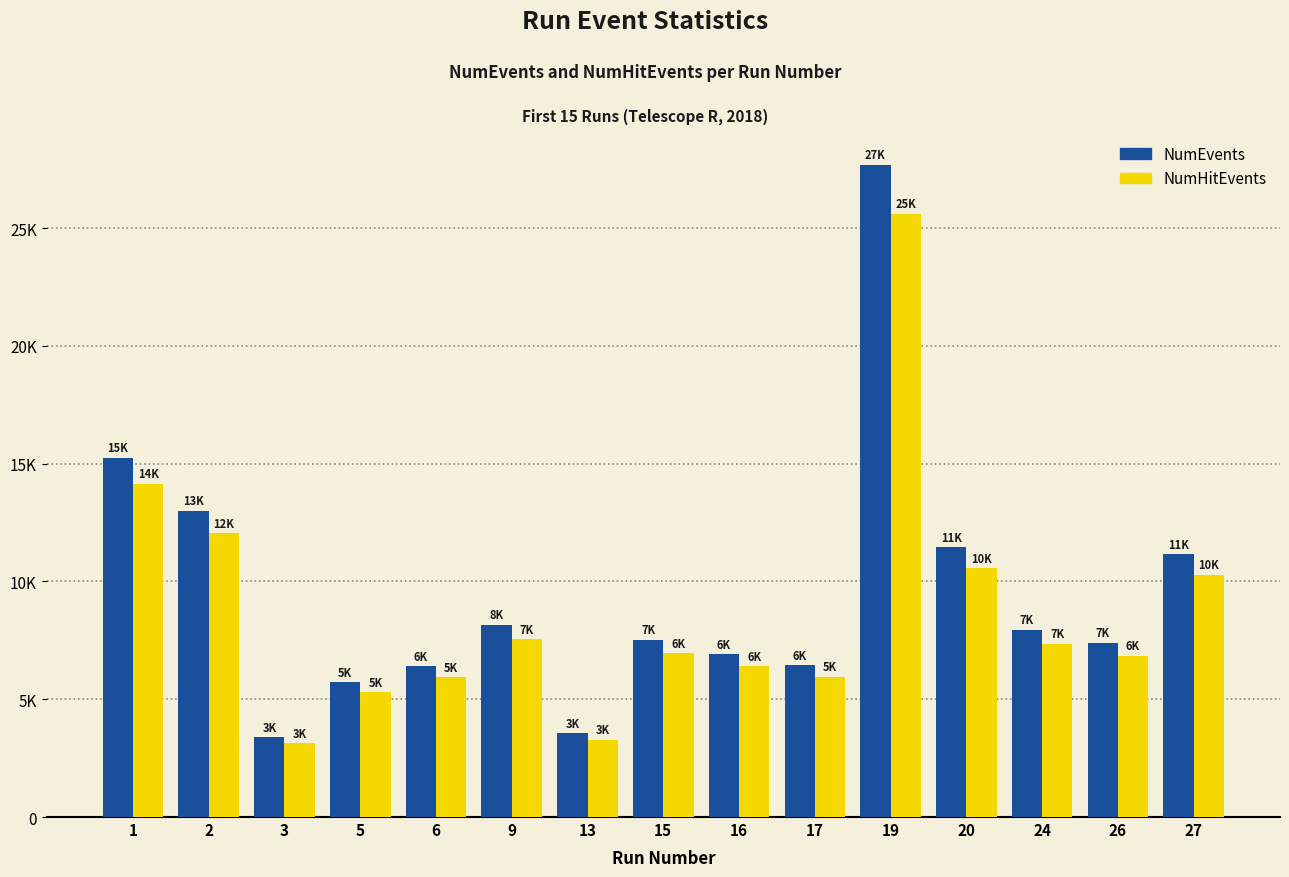

The value of NumEvents at 27 is 6505. True or false?

False